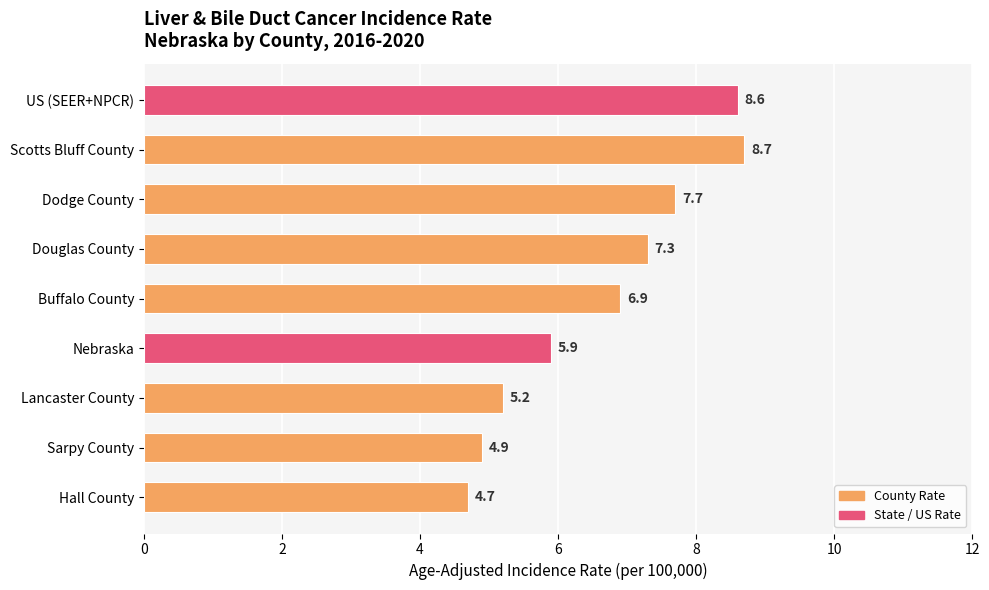

What is the change in value from US (SEER+NPCR) to Douglas County?

-1.3